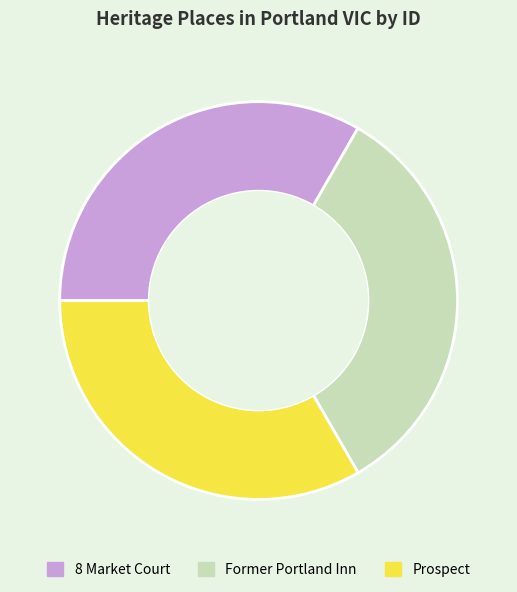

Does 8 Market Court represent more than half of the total?

No